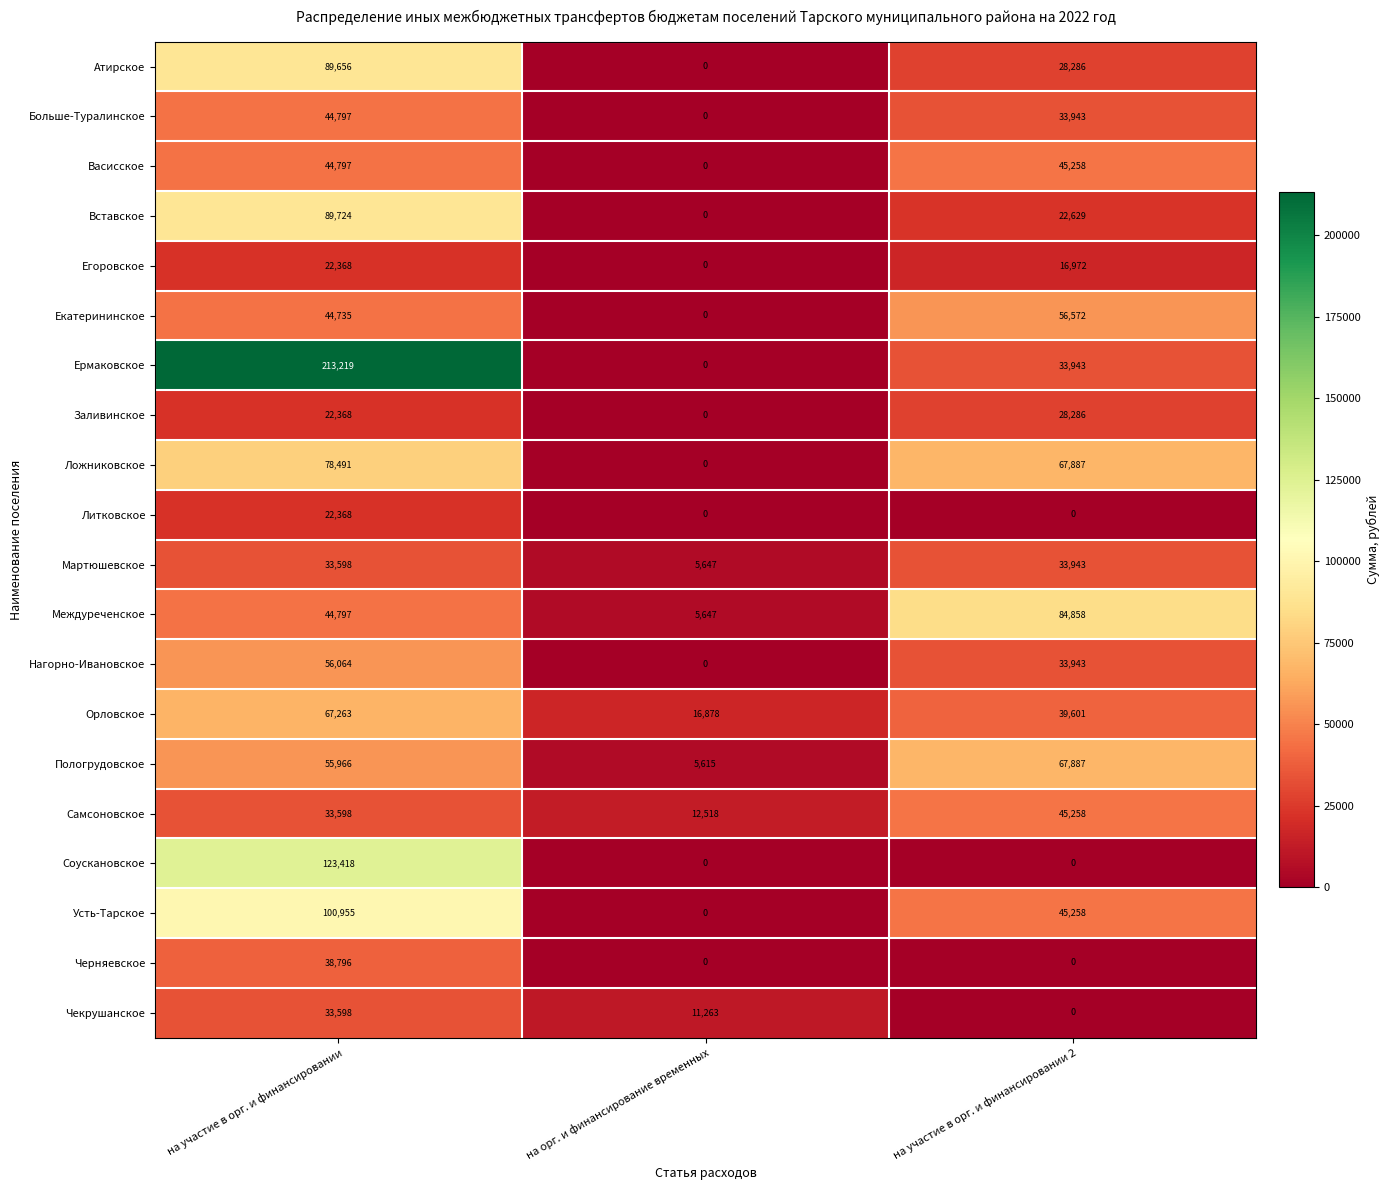

Which series has the largest range (max minus min)?

Ермаковское